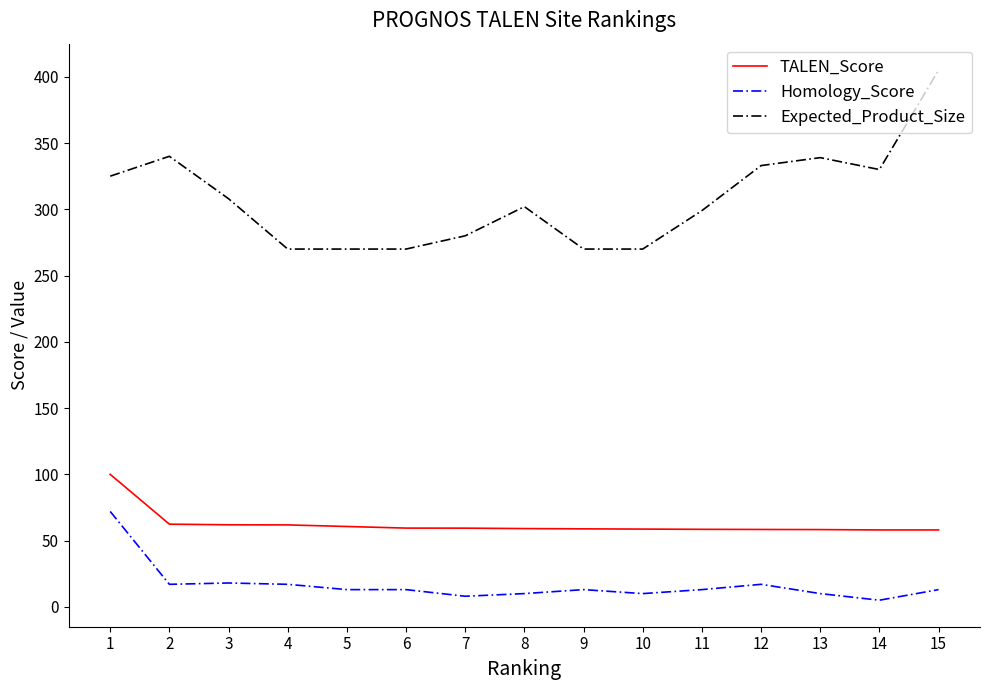

Which series changed the most between 2 and 7?

Expected_Product_Size